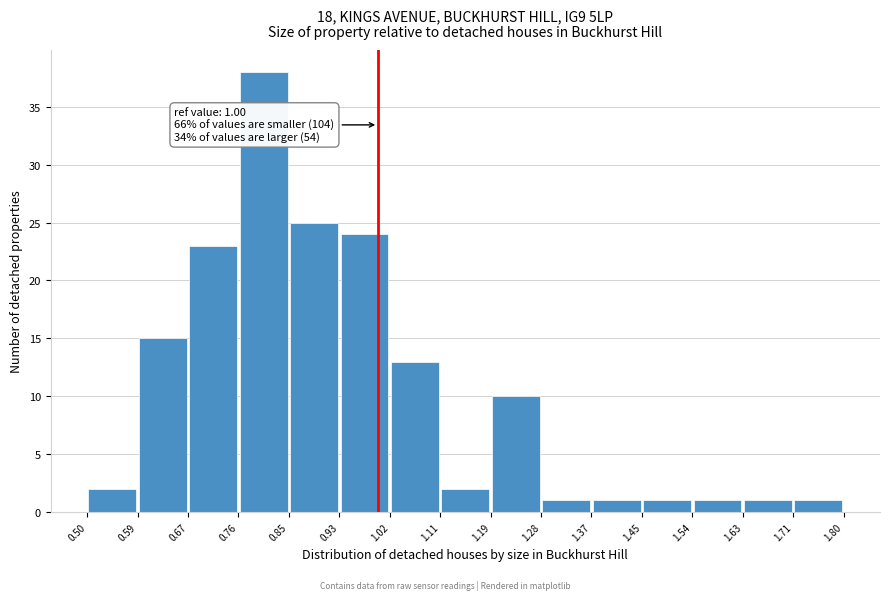

Which range on the x-axis has the tallest bar?

0.76 to 0.85